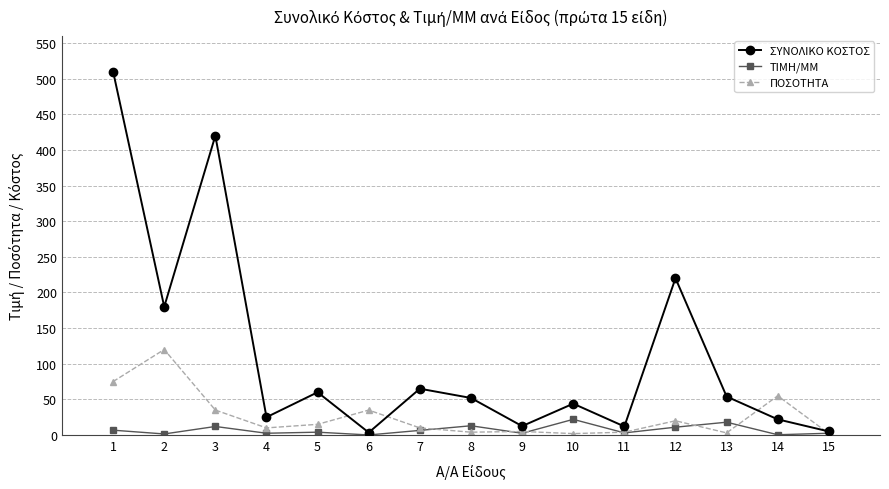

At how many categories does at least one series exceed 330?

2